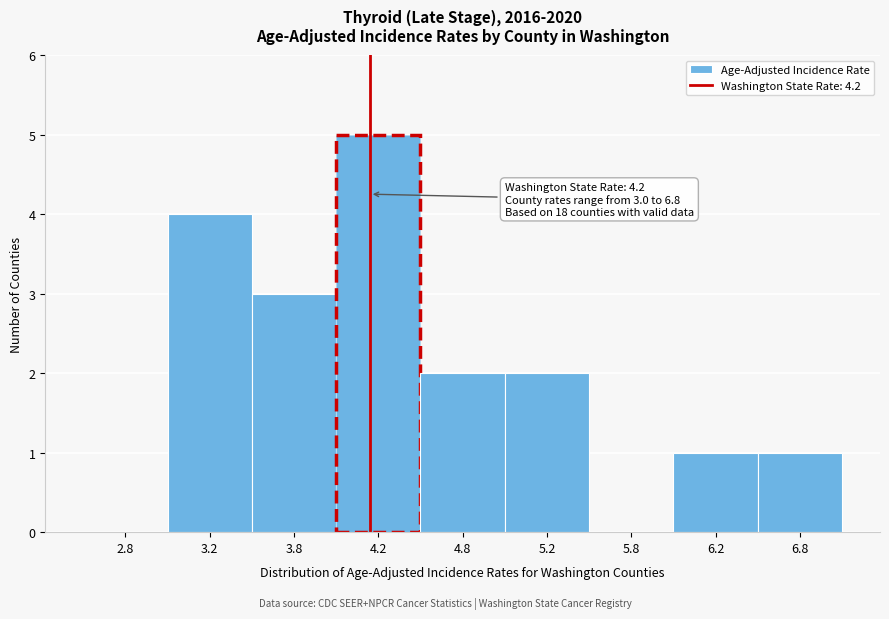

Reading left to right, list all the values displayed in this chart.

2.8=0	3.2=4	3.8=3	4.2=5	4.8=2	5.2=2	5.8=0	6.2=1	6.8=1